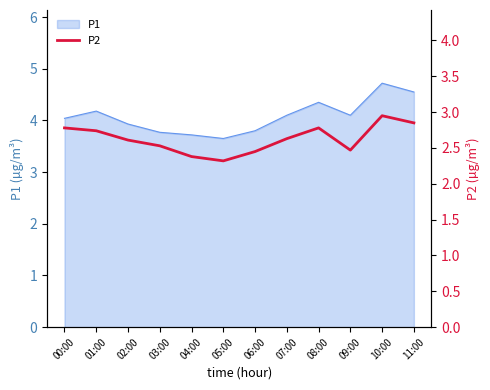

Which category has the highest value in the P1 series?

10:00